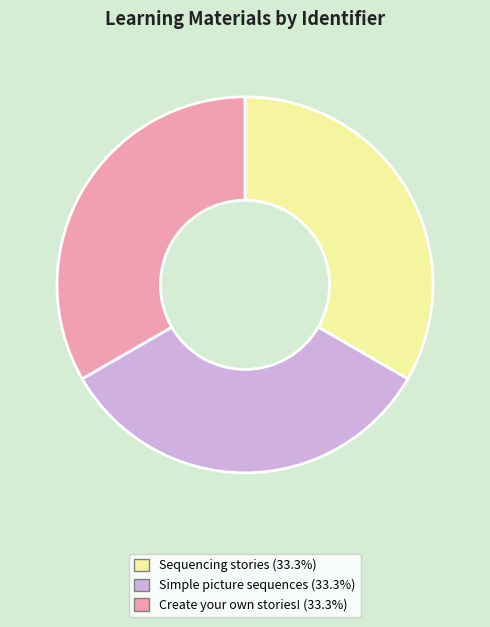

The Sequencing stories slice represents 33% of the pie. True or false?

True